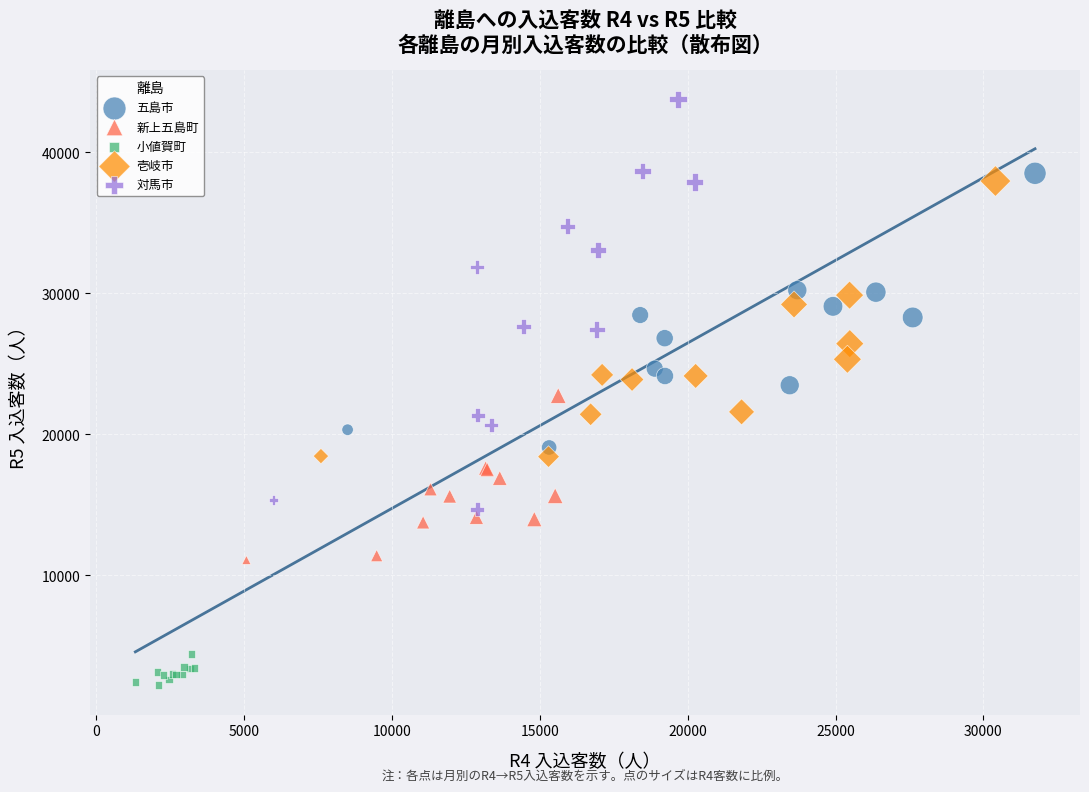

What are all the series names shown in the legend?

五島市, 新上五島町, 小値賀町, 壱岐市, 対馬市